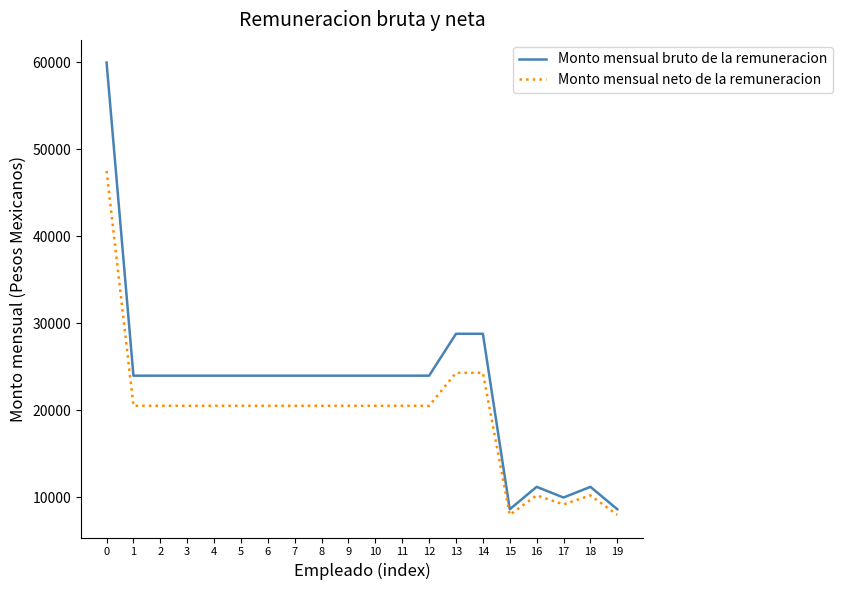

What is the approximate value of Monto mensual bruto de la remuneracion at 5?

23998.2